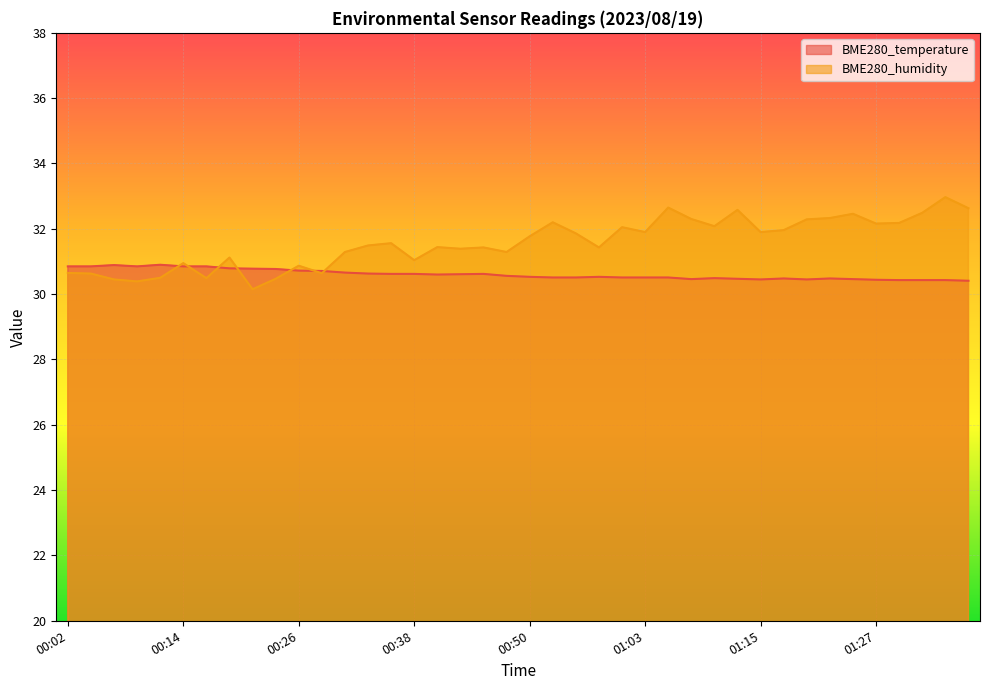

Which series changed the most between 9 and 24?

BME280_humidity line